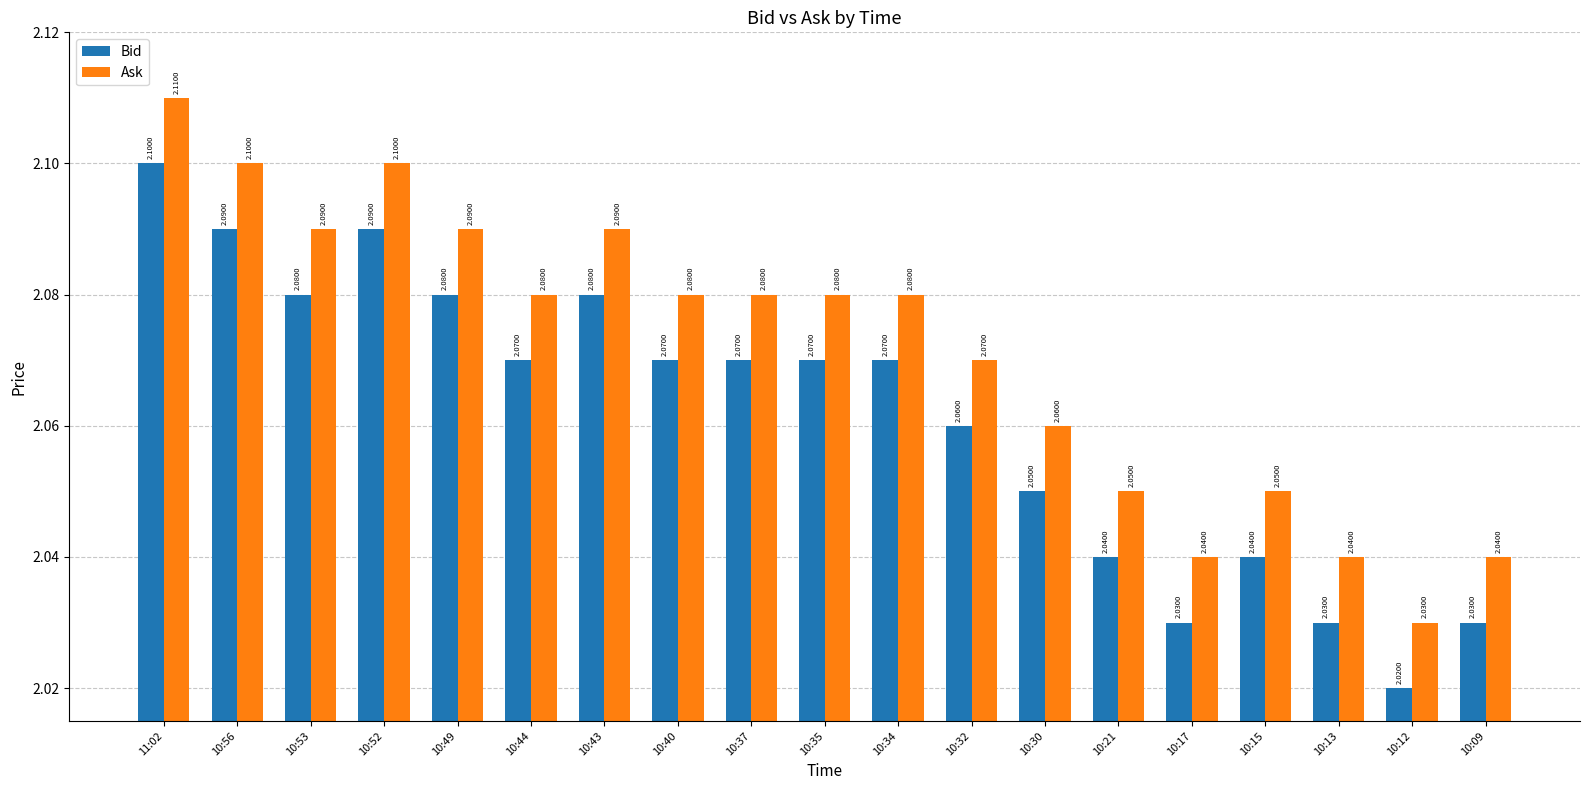

What is the difference between the maximum and minimum values in the Ask series?

0.1